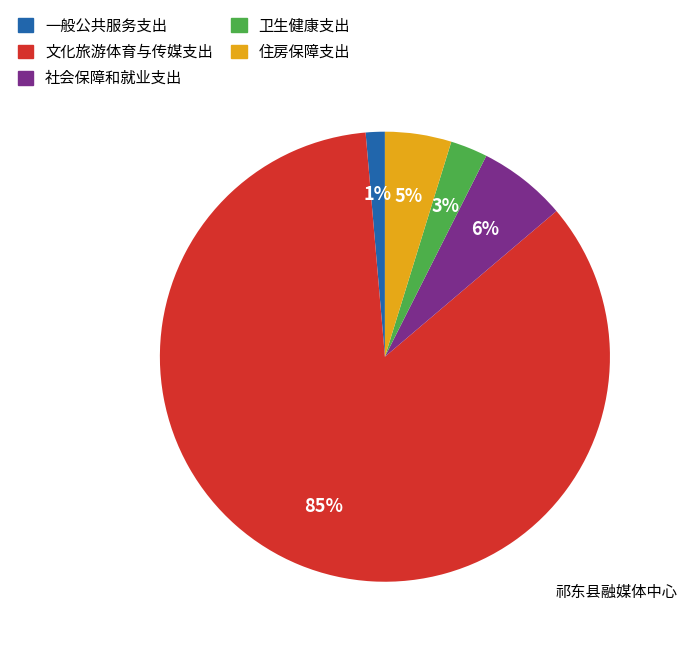

Count the number of slices in the pie.

5